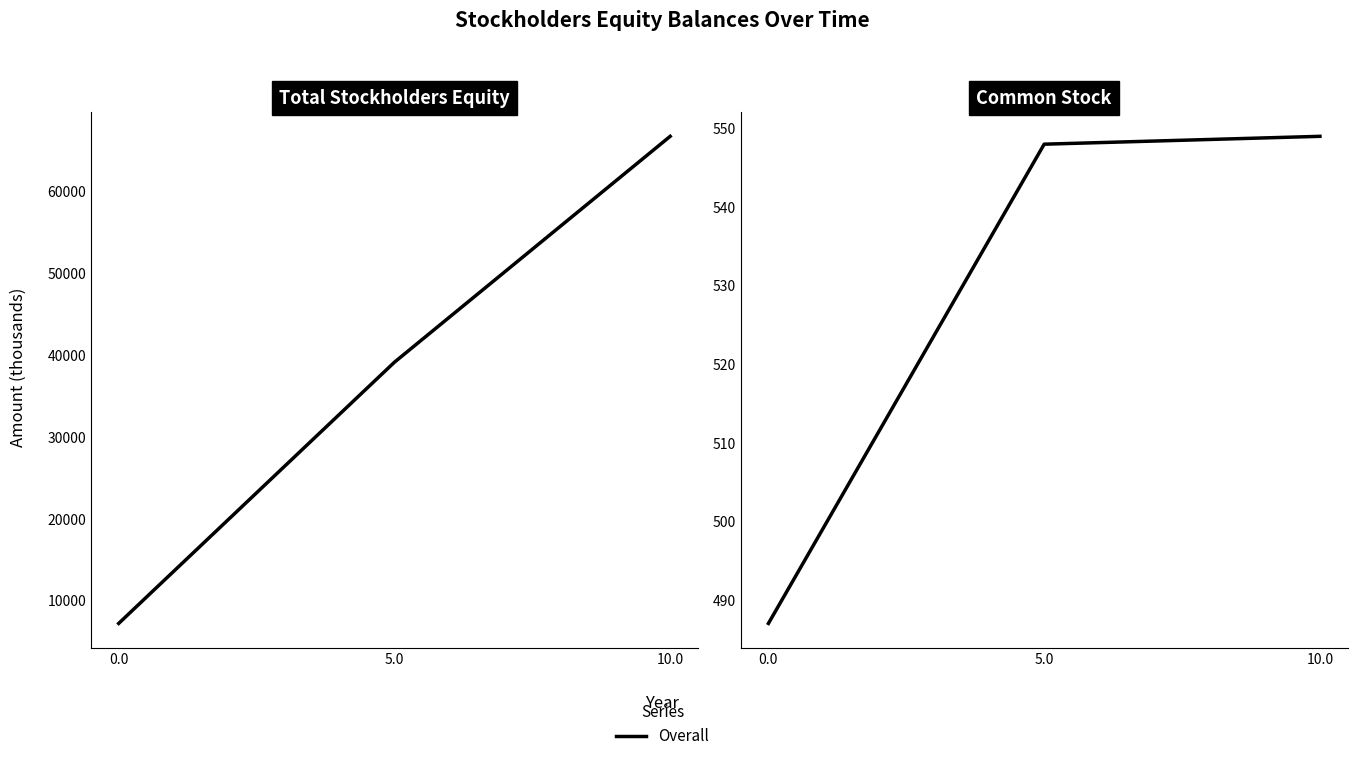

Rank the series by their maximum value, from lowest to highest.

Common Stock, Total